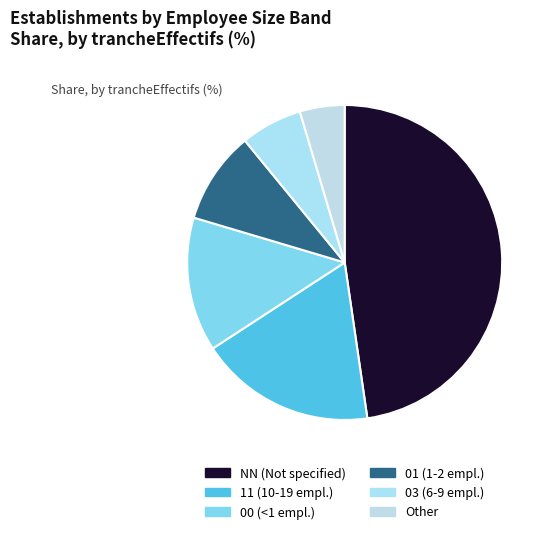

Which category has the biggest portion of the pie?

NN